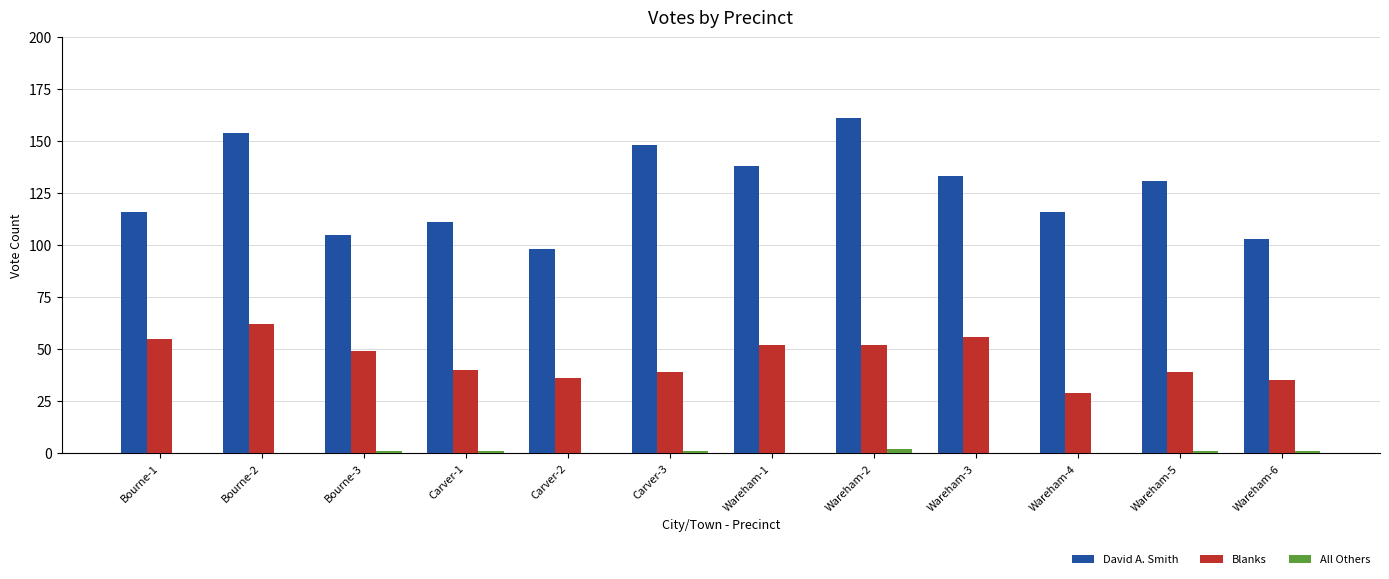

What is the average value of the David A. Smith series?

126